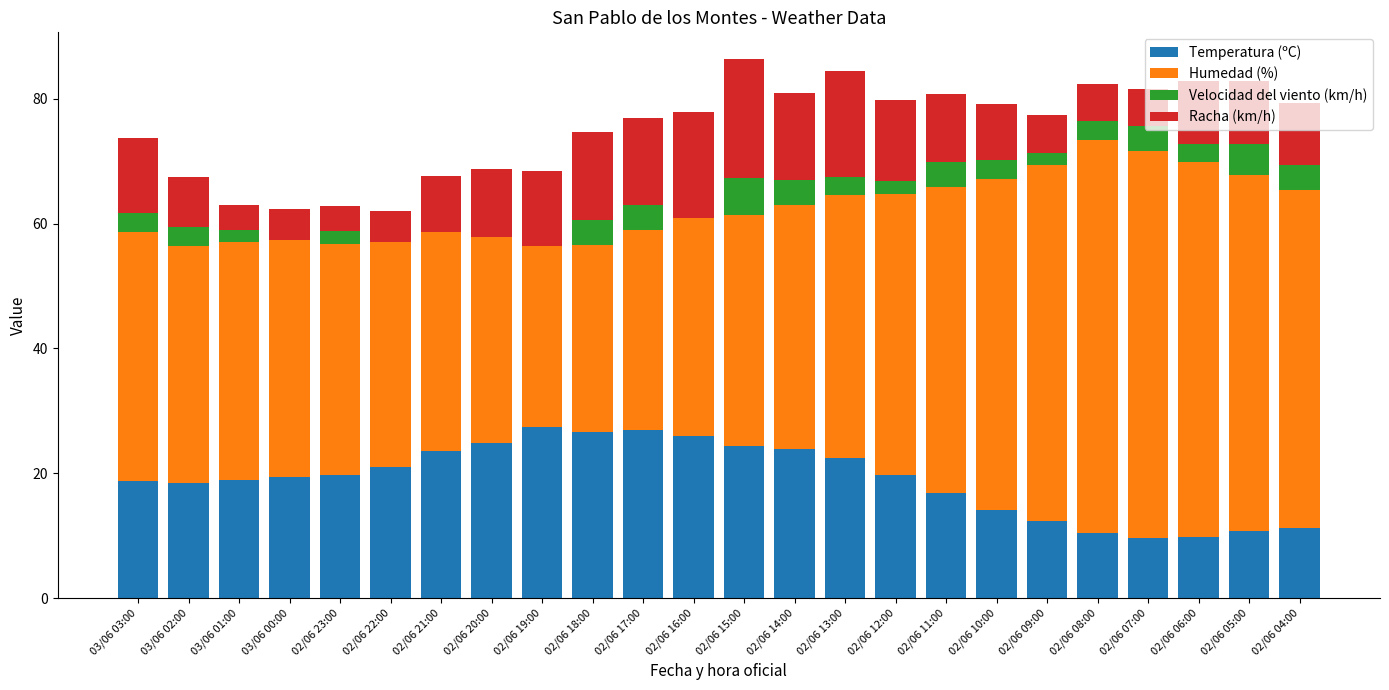

Is it true that Temperatura (ºC) equals 5.7 at 02/06 11:00?

False